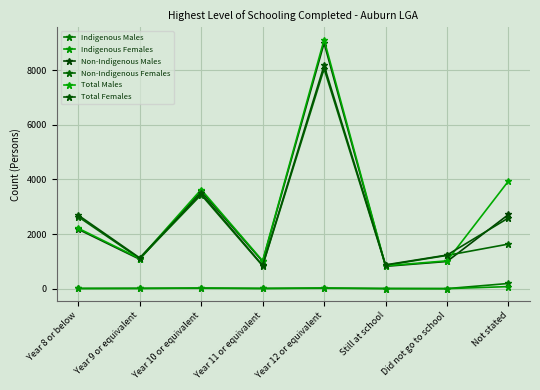

How many data points does each series have?

8